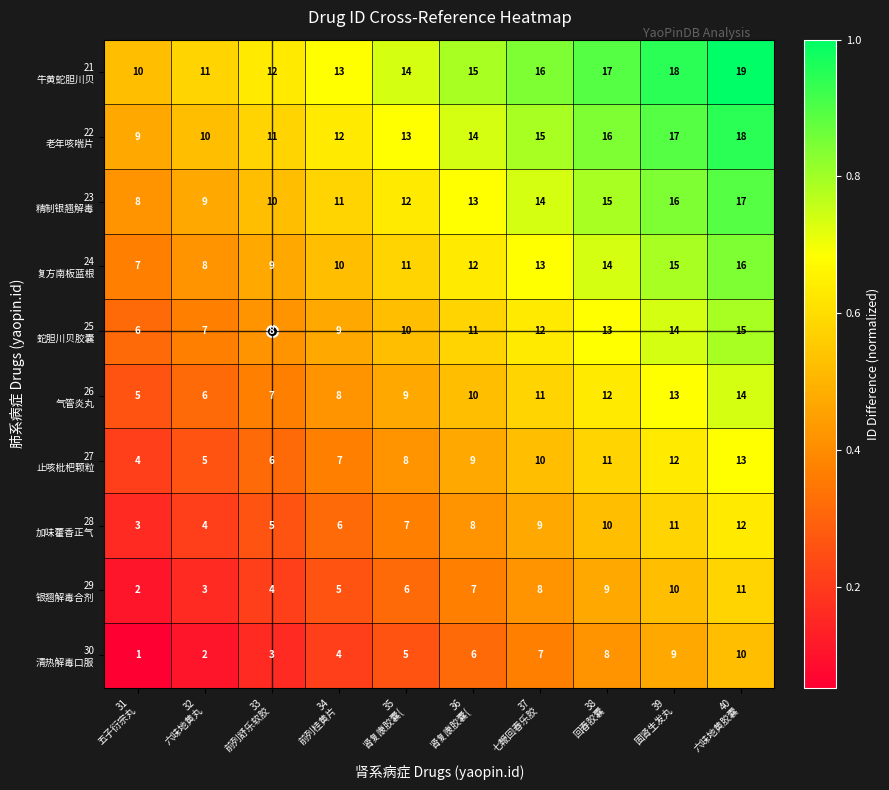

At how many categories does at least one series exceed 8?

10